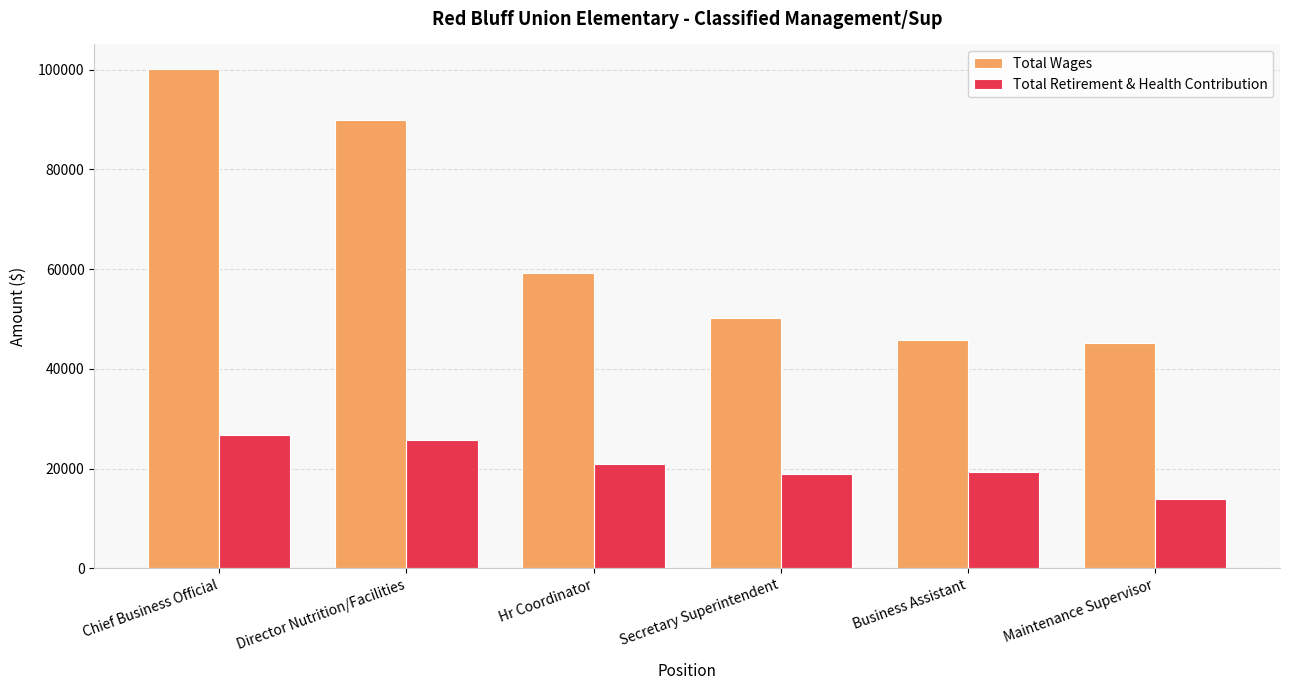

The Total Wages series shows 25350 at Director Nutrition/Facilities. True or false?

False